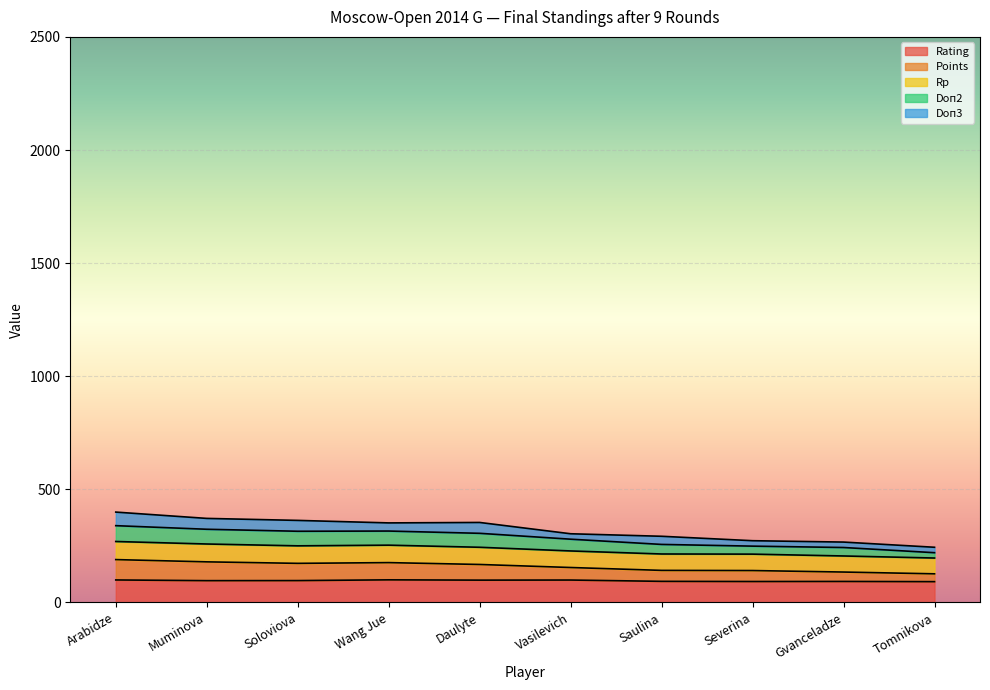

True or false: Points has more than 1 points higher than both neighbors.

False